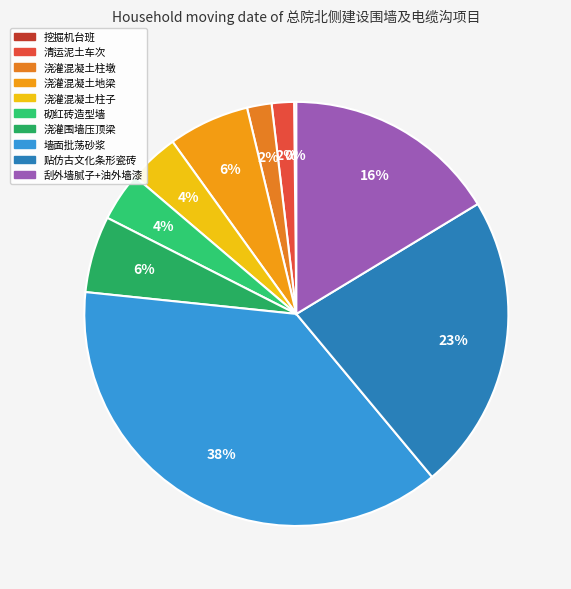

Is it true that 浇灌混凝土柱墩 is 2% of the pie?

True